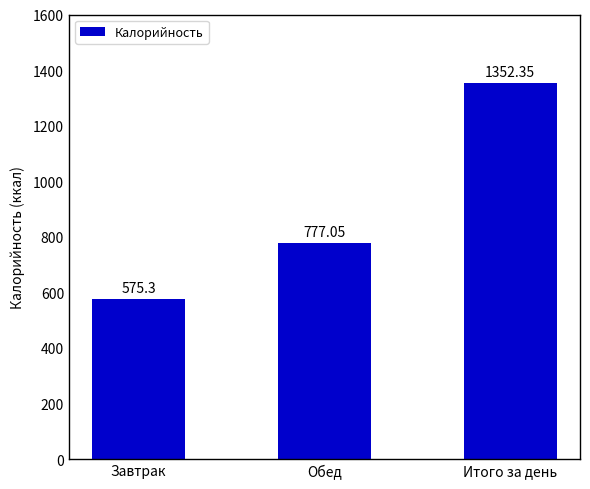

Where is the data nearest to the value 963?

Обед